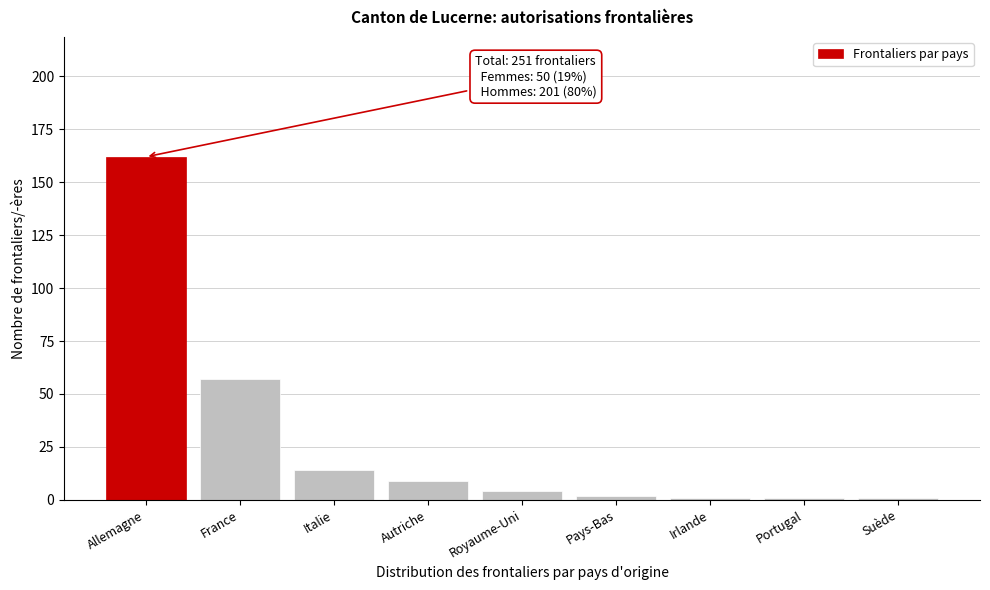

Reading left to right, list all the values displayed in this chart.

162	57	14	9	4	2	1	1	1